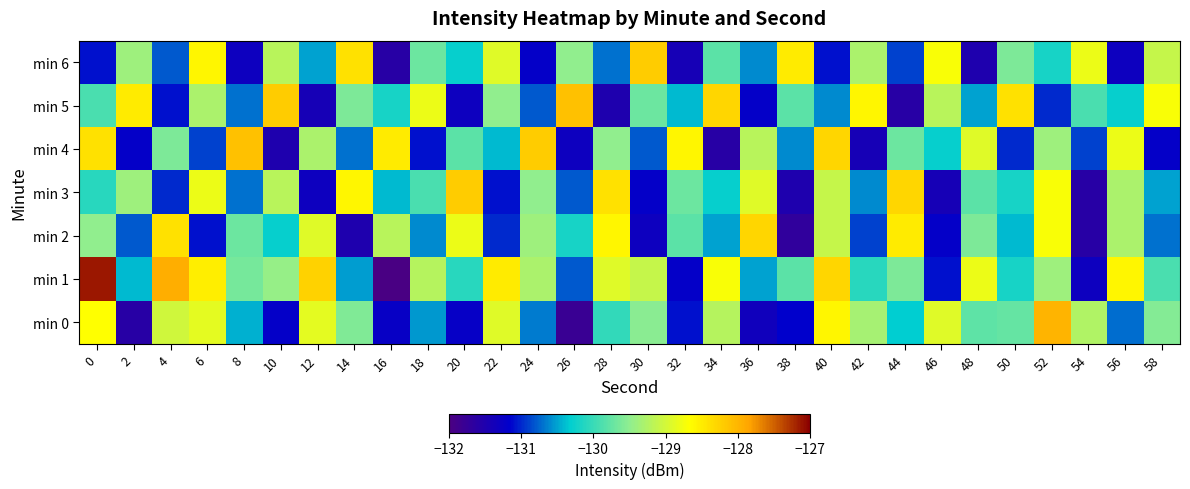

What is the spread (max minus min) of values at 52?

3.0